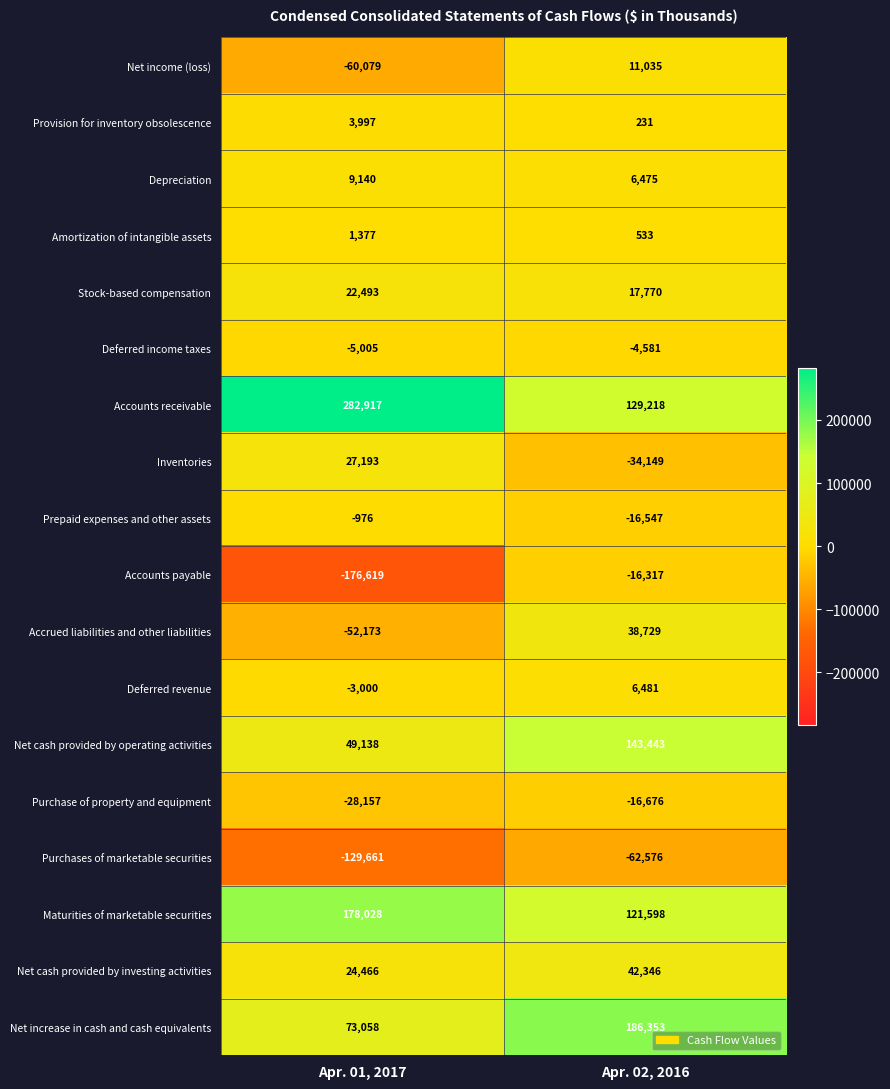

What is the maximum value shown in the chart?

282917